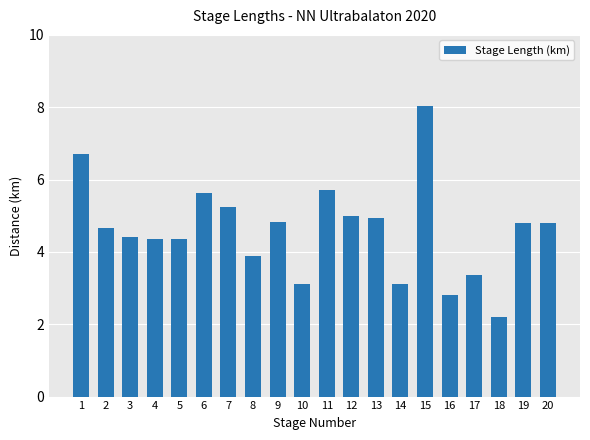

What is the value of the 3rd bar from the left?

4.4